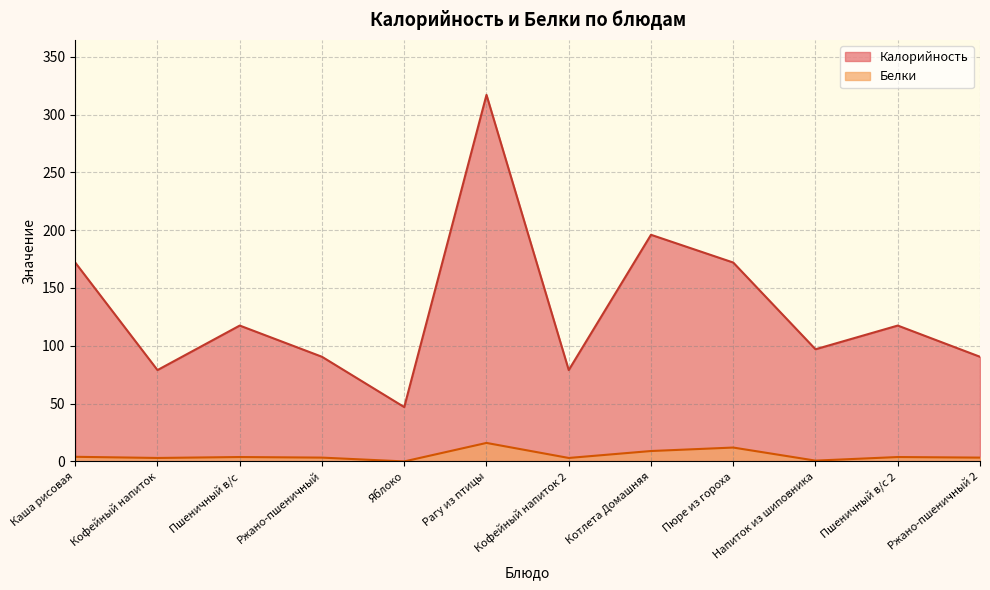

In Белки, how many points are higher than both neighbors (excluding endpoints)?

4